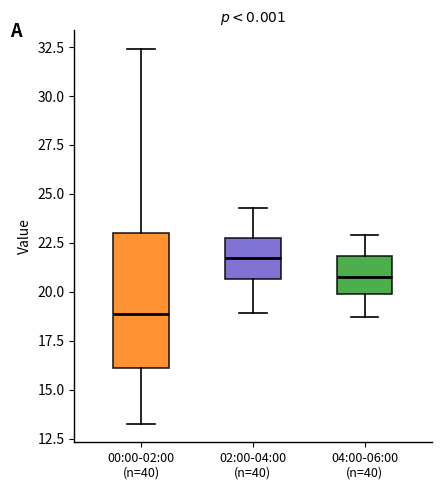

Where does the median line of the box for 00:00-02:00 (n=40) sit on the y-axis? The values are not printed on the chart, so give them approximately, as read against the axis.

19.0